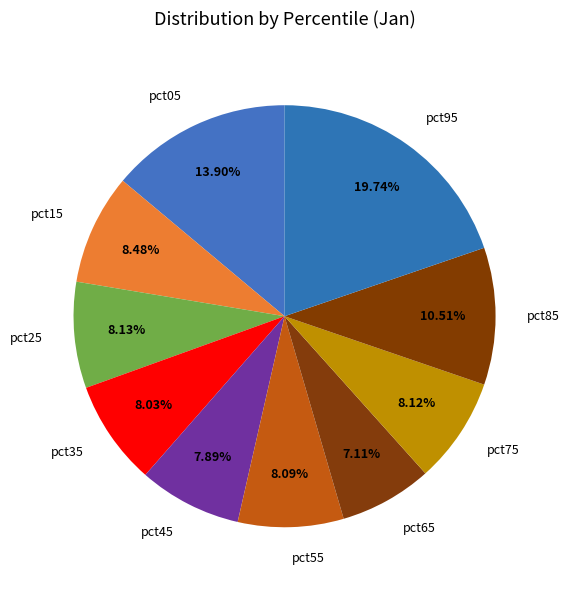

What percentage is the pct45 slice, to the nearest percent?

8%